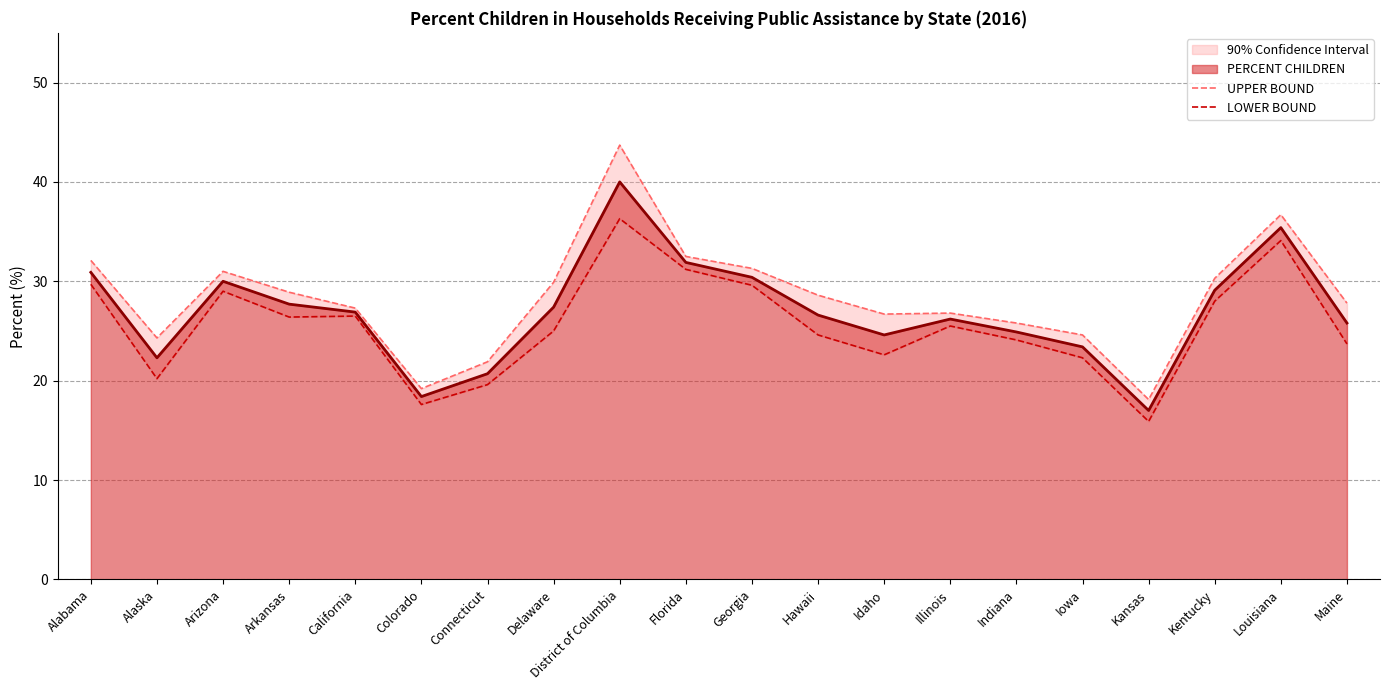

Is it true that LOWER BOUND equals 25.2 at Colorado?

False